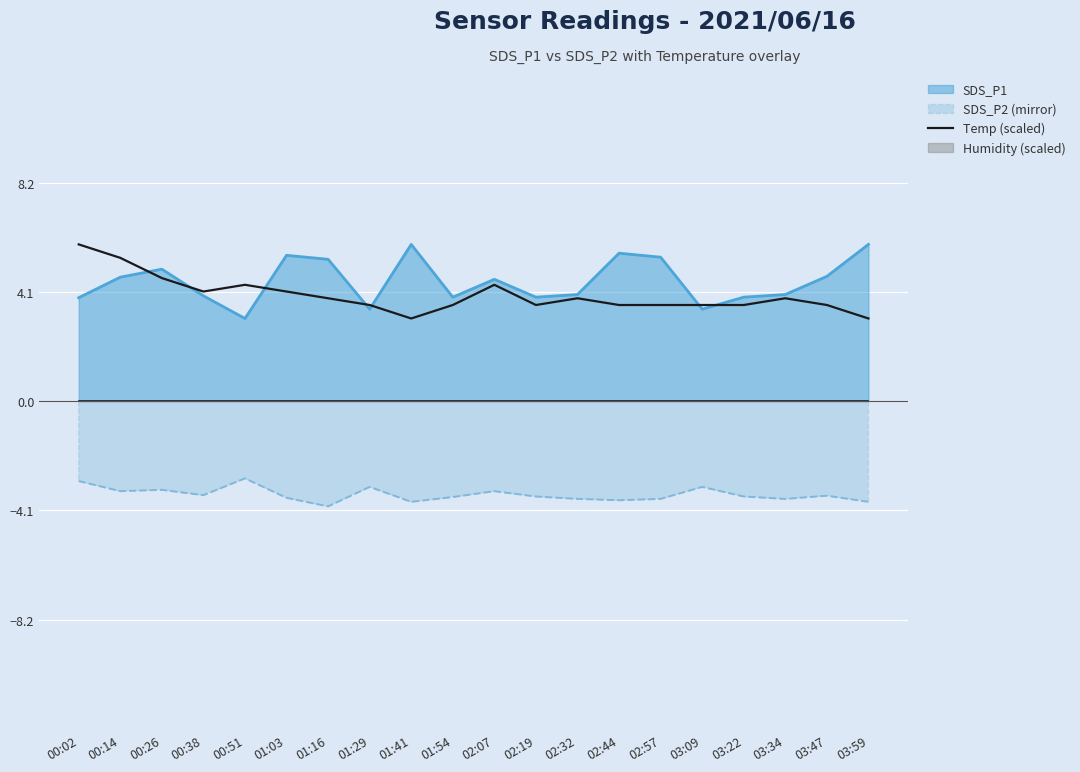

What is the minimum value for SDS_P1?

3.1